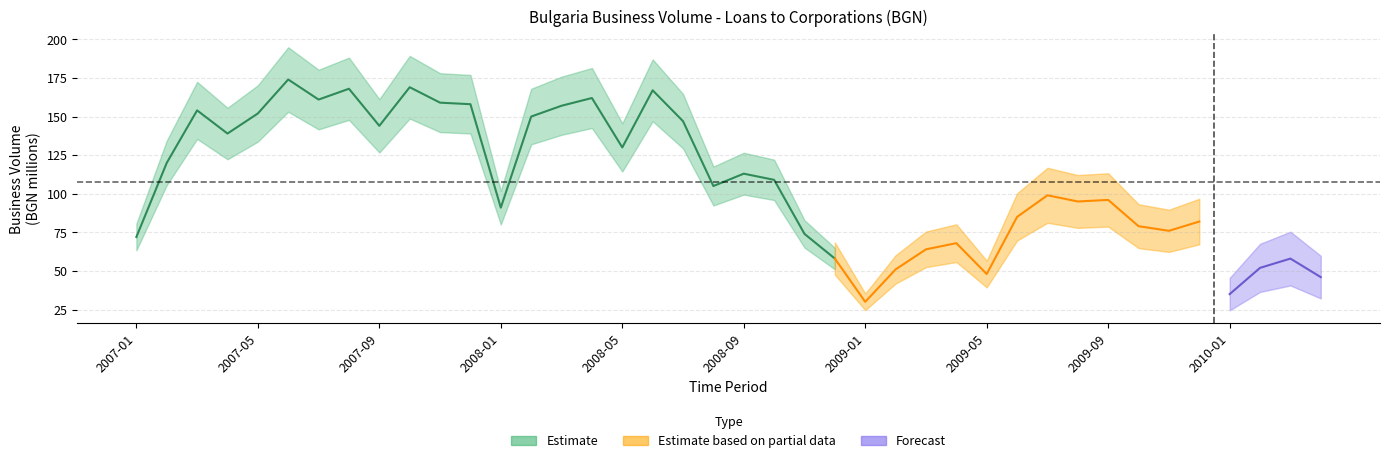

At which category does the data reach its first local valley?

2007-04